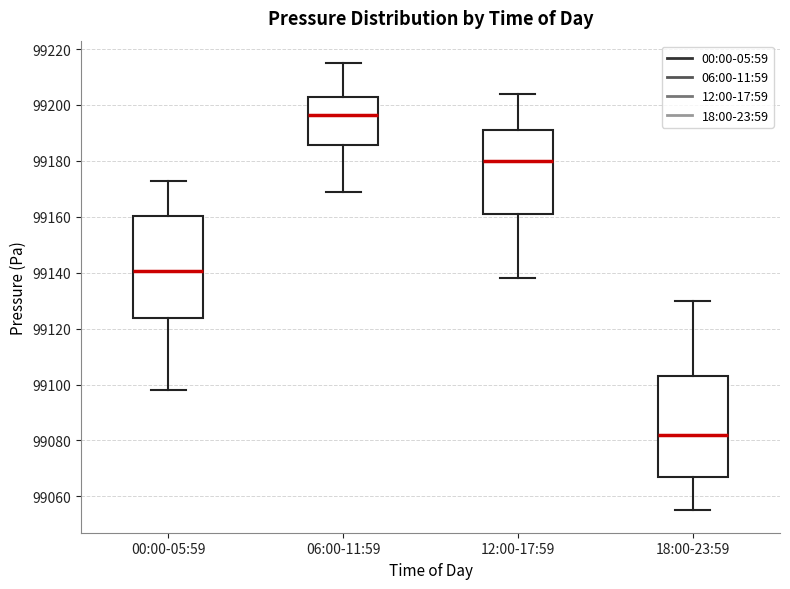

Reading left to right, read every box against the y-axis: the position of its median line, the range the box covers, and the ends of its whiskers. The values are not printed on the chart, so give them approximately, as read against the axis.

00:00-05:59: median 99140, box 99124 to 99160, whiskers 99098 to 99172
06:00-11:59: median 99196, box 99186 to 99202, whiskers 99170 to 99216
12:00-17:59: median 99180, box 99162 to 99192, whiskers 99138 to 99204
18:00-23:59: median 99082, box 99068 to 99104, whiskers 99056 to 99130